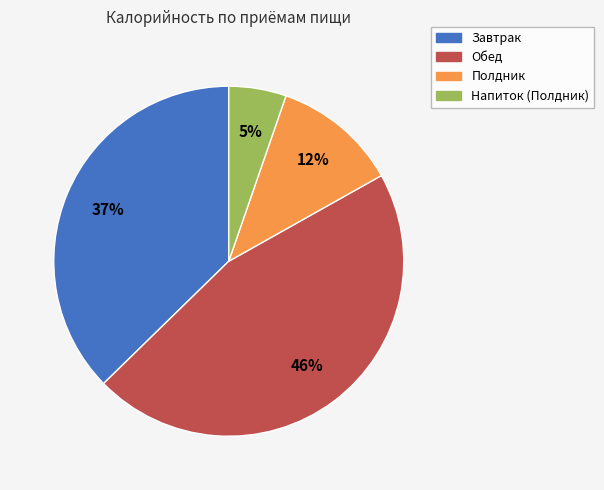

How many segments does this pie chart have?

4